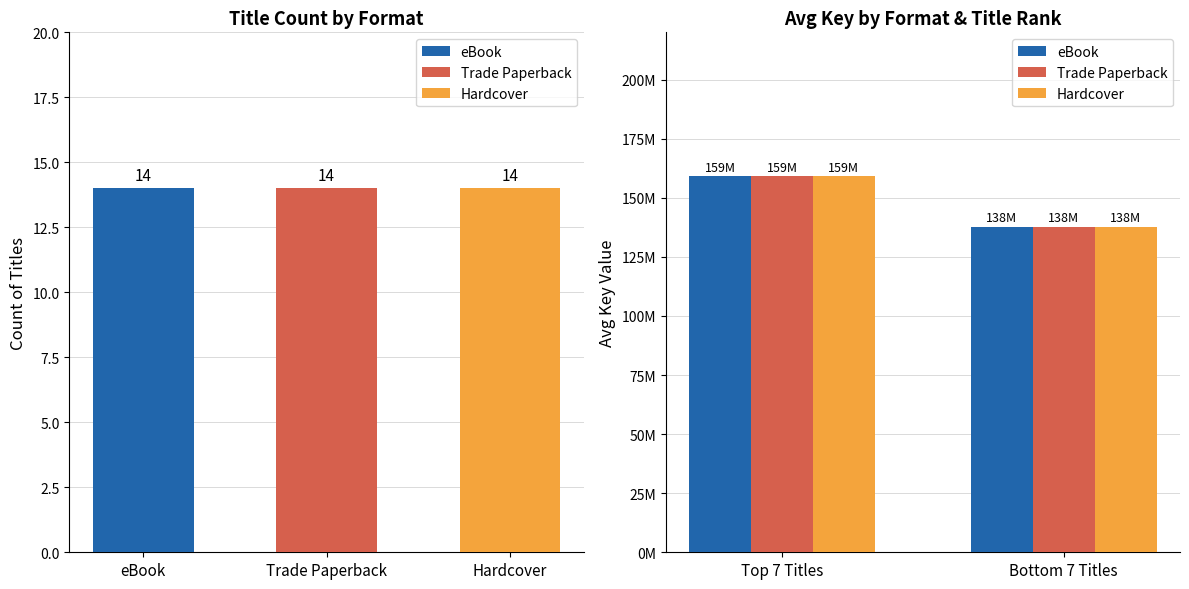

What is the sum of all Trade Paperback values?

297067448